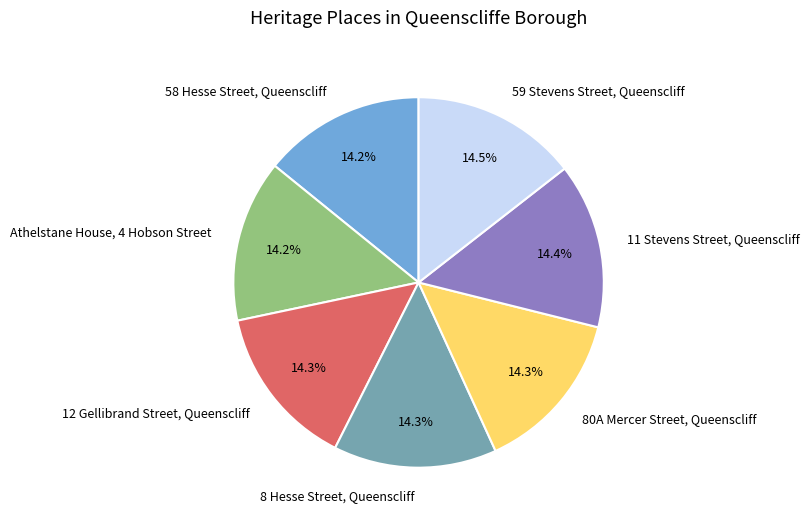

What percentage is the Athelstane House, 4 Hobson Street slice, to the nearest percent?

14%